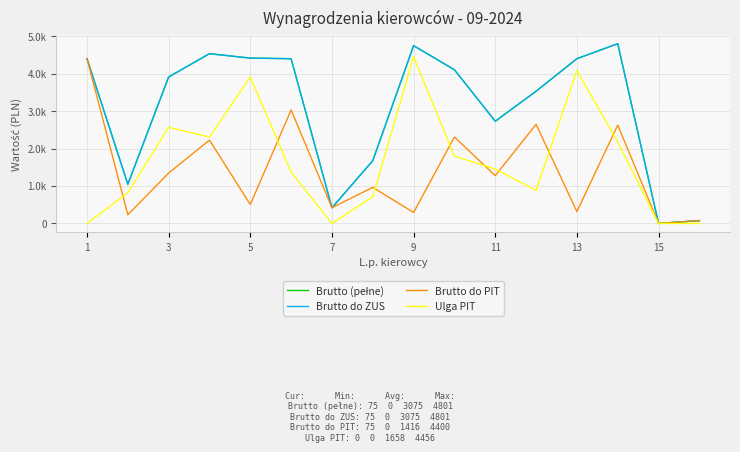

True or false: Brutto (pełne) has more than 0 points higher than both neighbors.

True